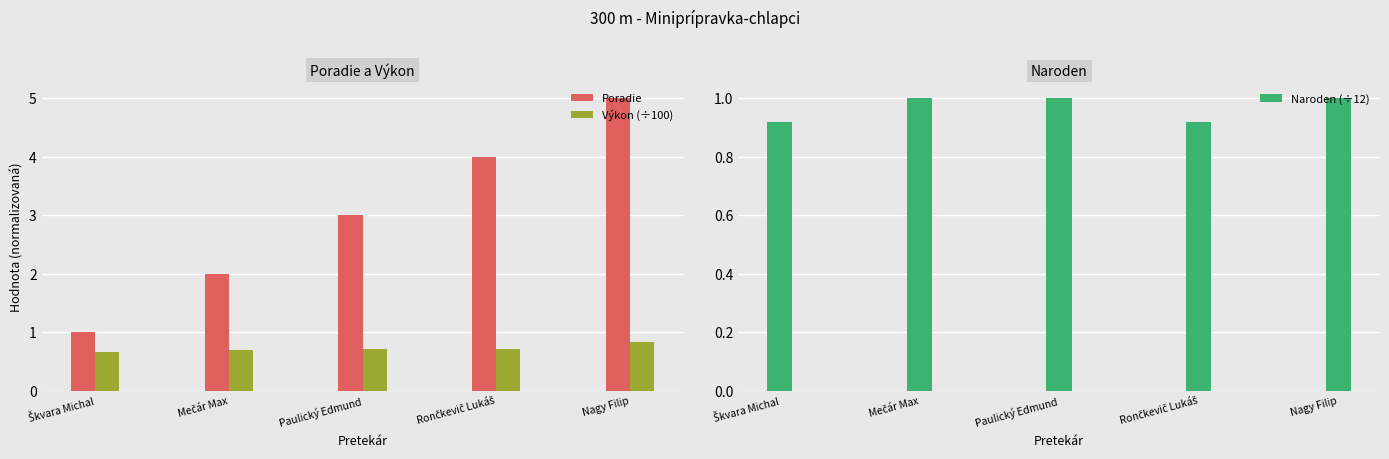

What are all the series names shown in the legend?

Poradie, Výkon (÷100), Naroden (÷12)